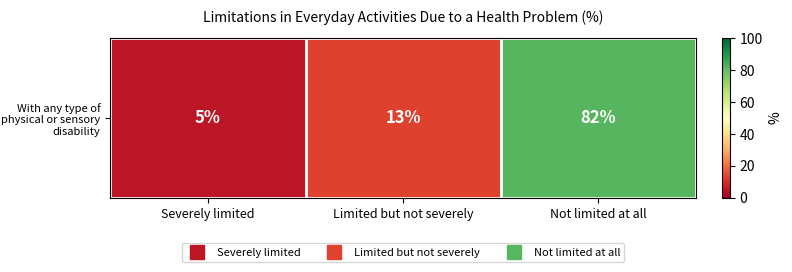

The chart shows a value of 4 at Limited but not severely. True or false?

False